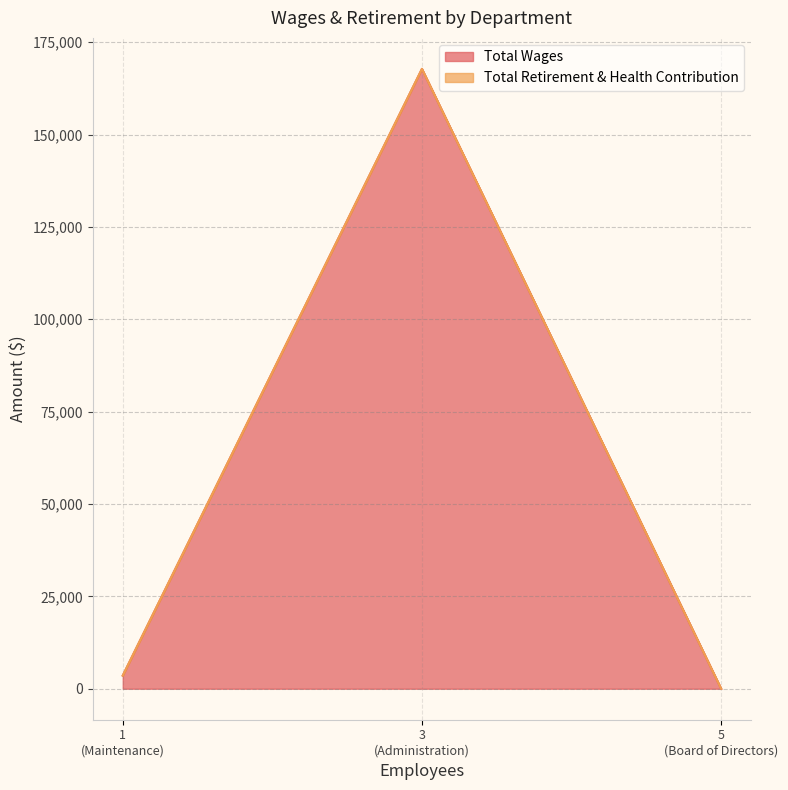

At Board of Directors, list the series in order from largest to smallest.

Total Wages, Total Retirement & Health Contribution